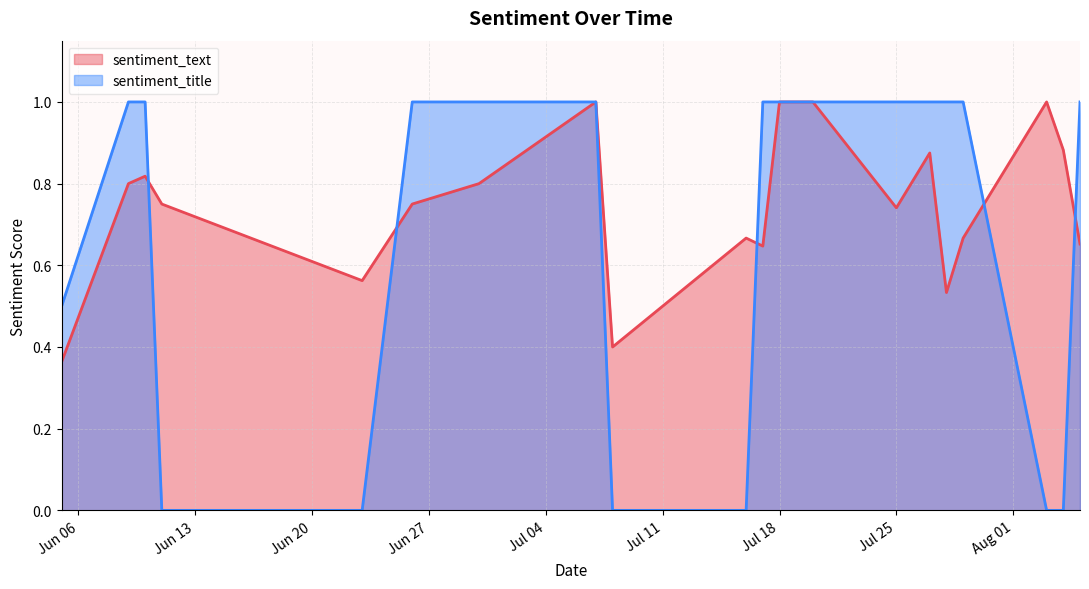

What is the greatest value displayed?

1.0